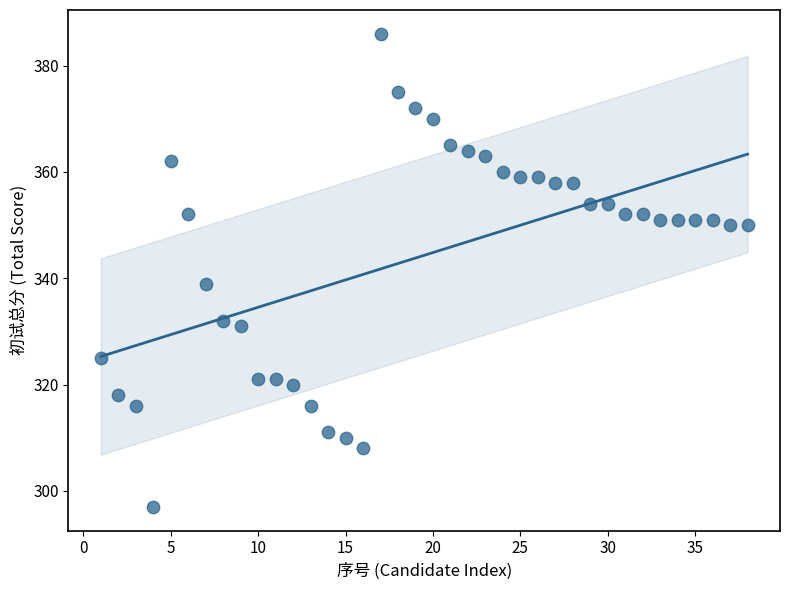

What is the range of X values (max minus min)?

37